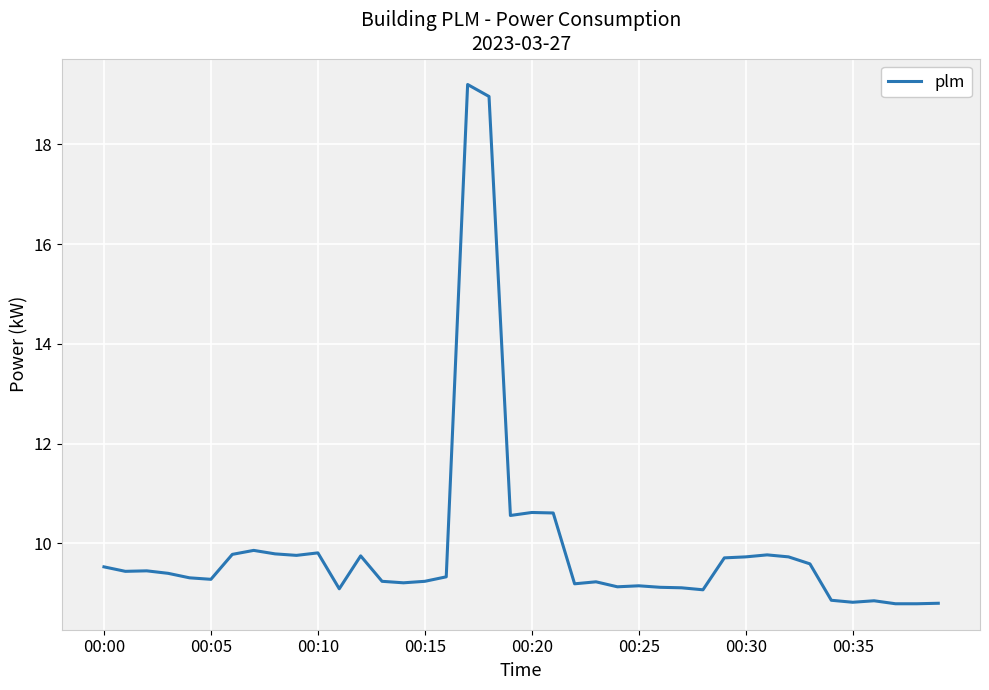

What is the difference between the maximum and minimum values?

10.4